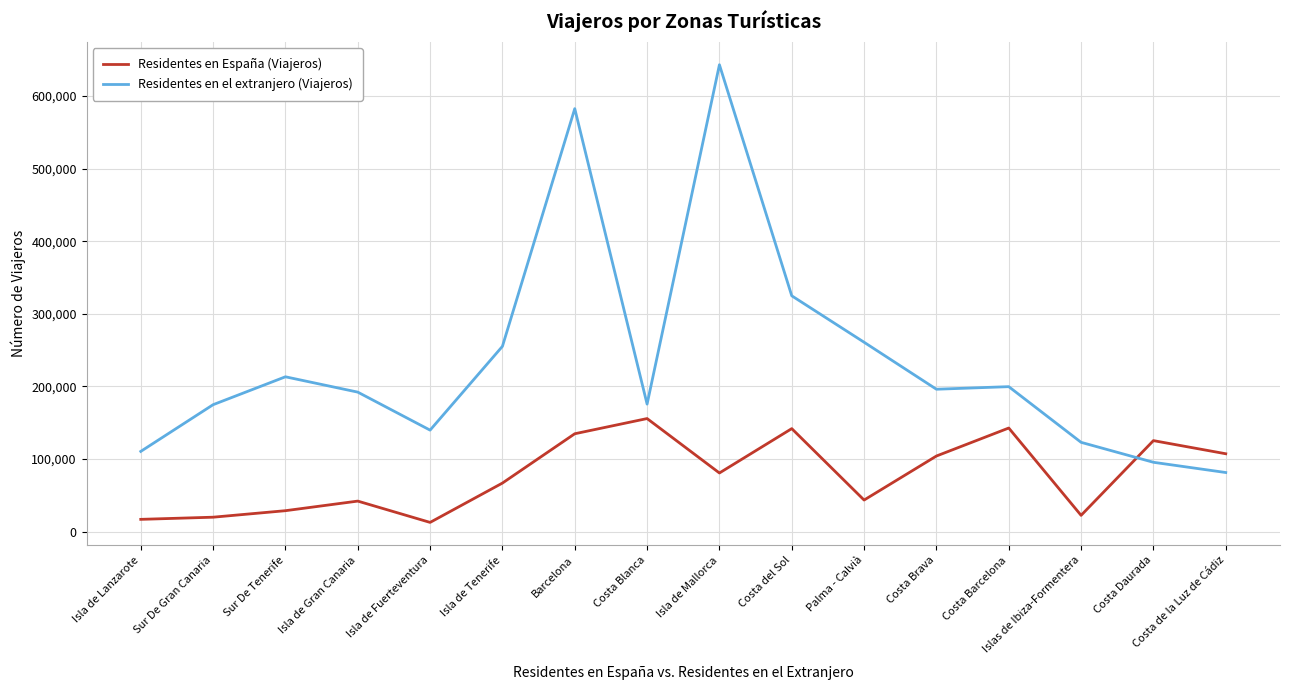

List the series in order of their overall mean, highest first.

Residentes en el extranjero (Viajeros), Residentes en España (Viajeros)